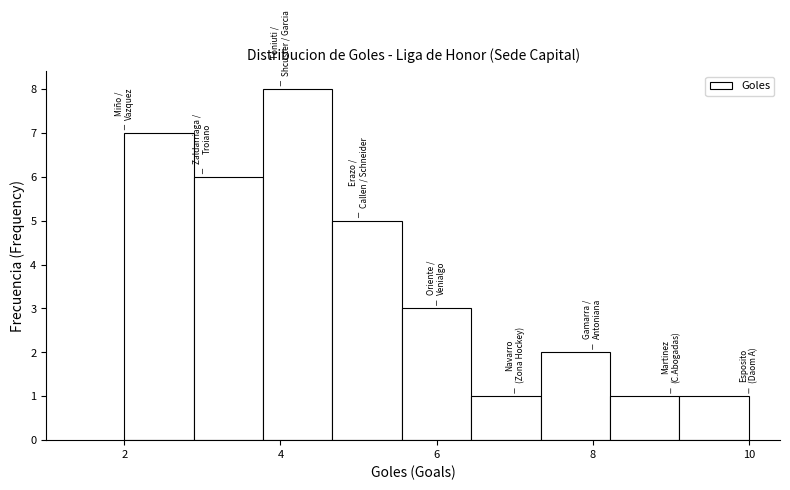

Reading left to right, transcribe this chart: for each bar, give the range it covers on the x-axis and its height. Neither the bar edges nor the heights are printed on the chart, so give them approximately, as read against the axes.

2.0 to 2.8: 7
2.8 to 3.8: 6
3.8 to 4.6: 8
4.6 to 5.6: 5
5.6 to 6.4: 3
6.4 to 7.4: 1
7.4 to 8.2: 2
8.2 to 9.2: 1
9.2 to 10.0: 1